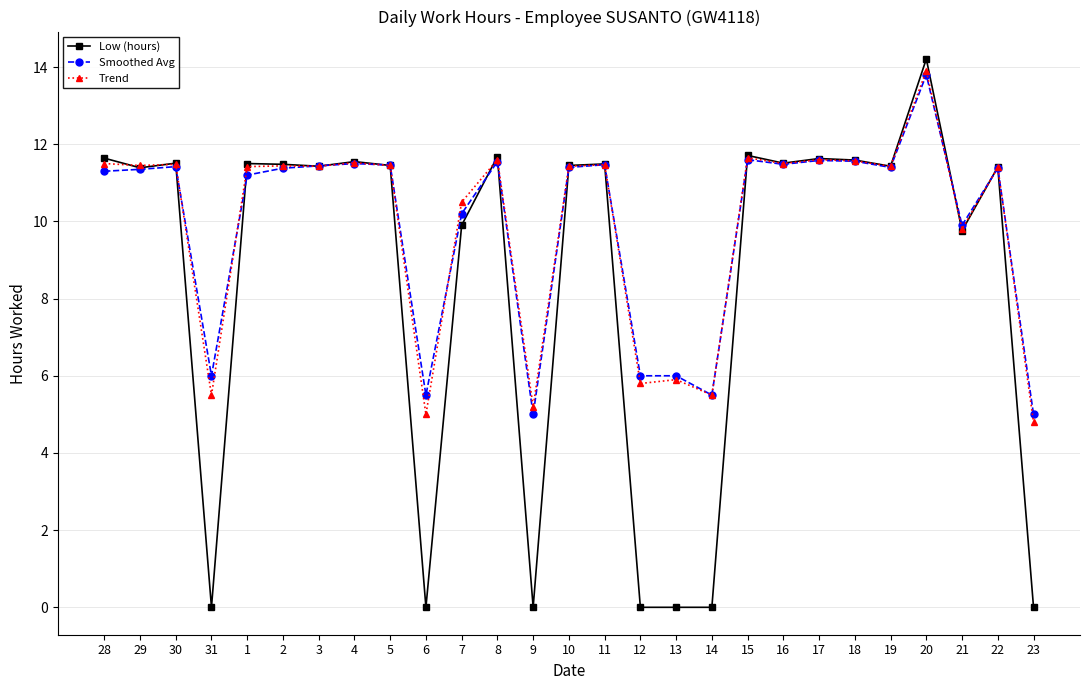

Which label corresponds to the largest value in the chart?

20